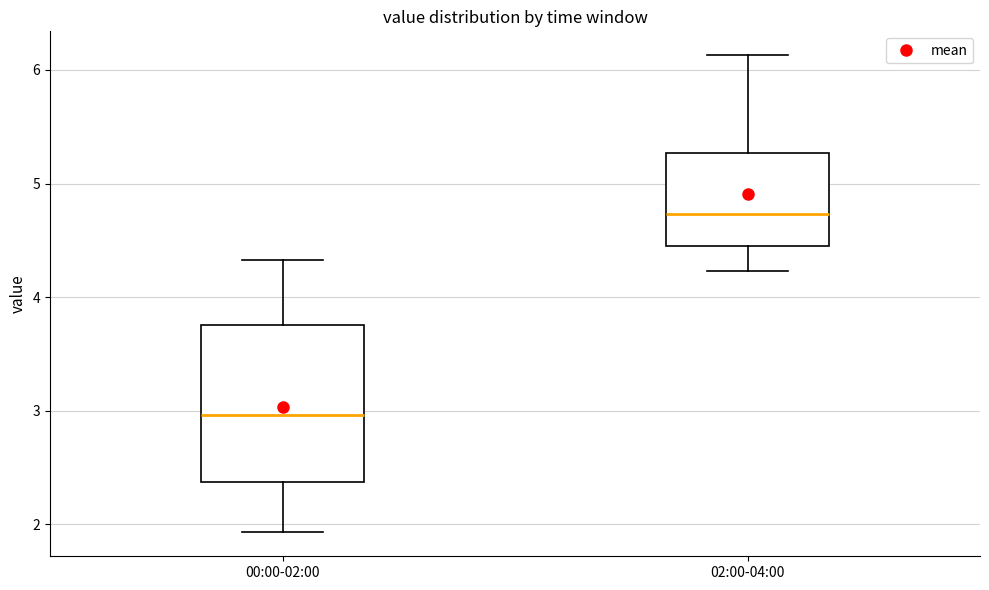

Where does the lower whisker of the box for 00:00-02:00 end on the y-axis? The values are not printed on the chart, so give them approximately, as read against the axis.

1.9